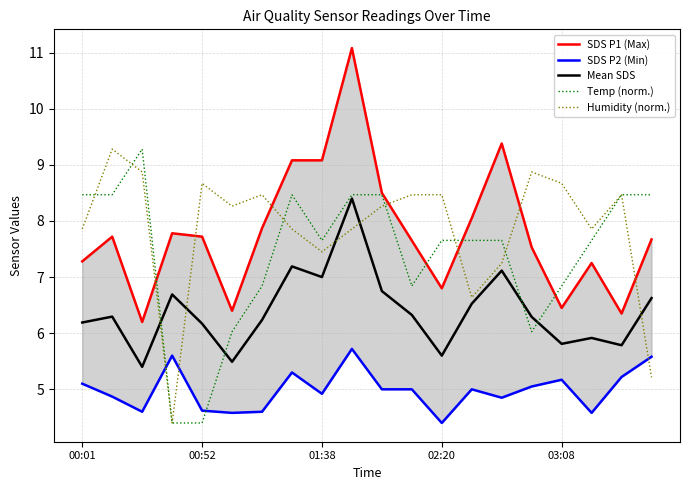

What is the lowest value of the Temp (norm.) series?

4.4